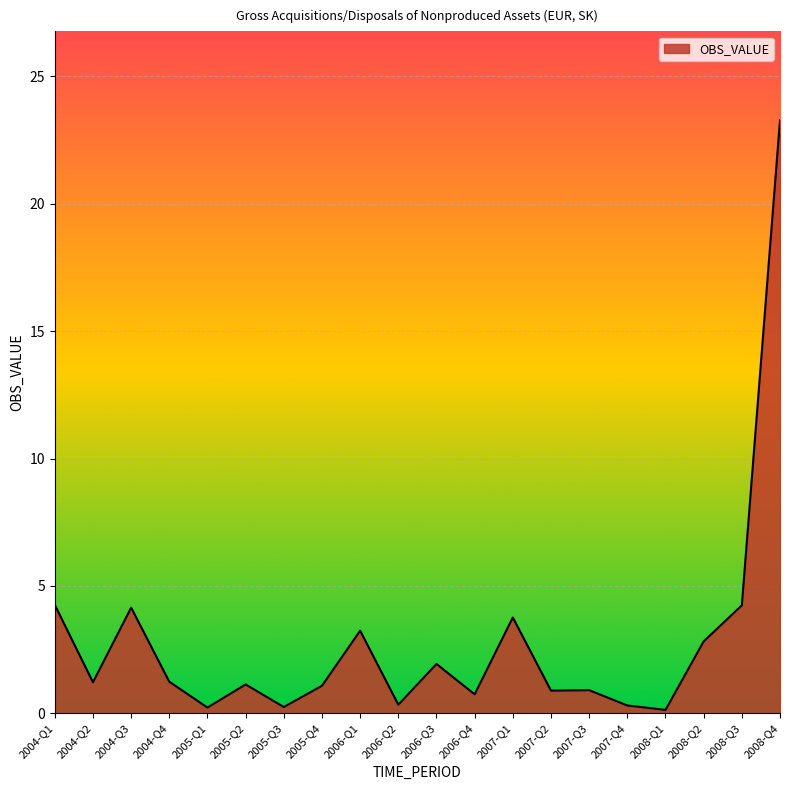

What is the change in value from 2005-Q3 to 2006-Q3?

+1.7